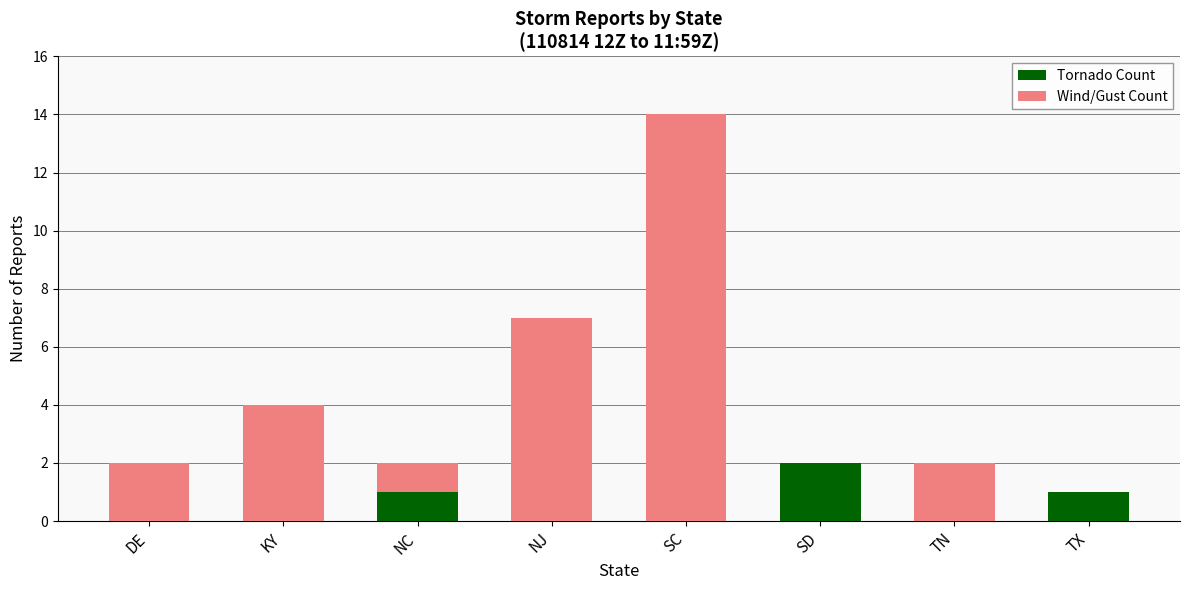

At which label does Tornado Count reach its peak?

SD